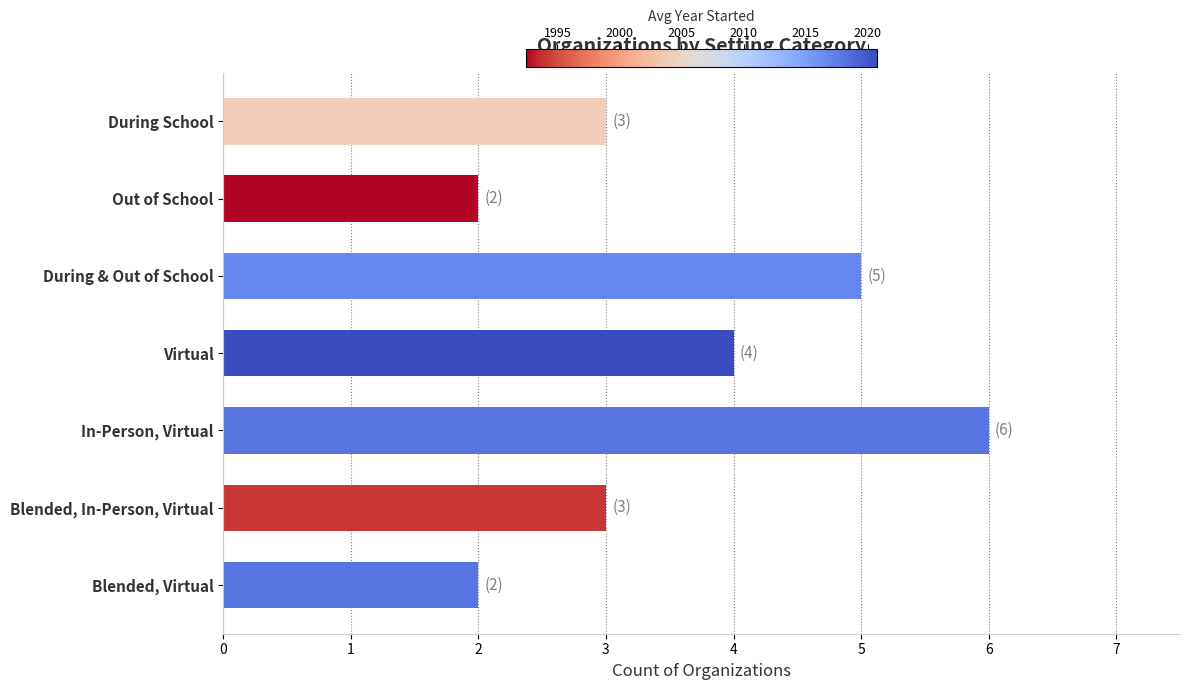

What is the difference between the maximum and minimum values?

4